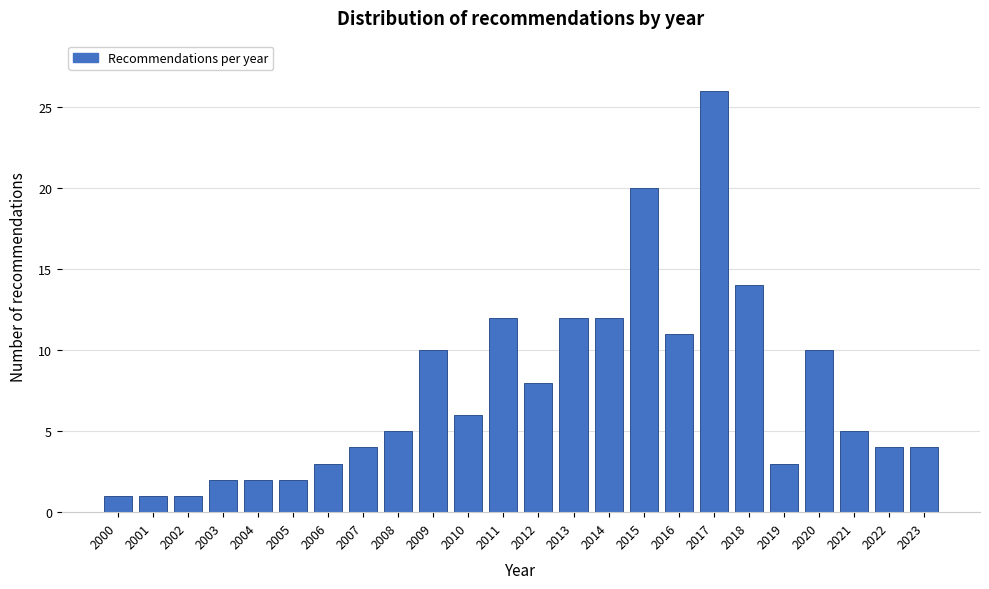

Reading right to left, list all the values displayed in this chart.

4	4	5	10	3	14	26	11	20	12	12	8	12	6	10	5	4	3	2	2	2	1	1	1